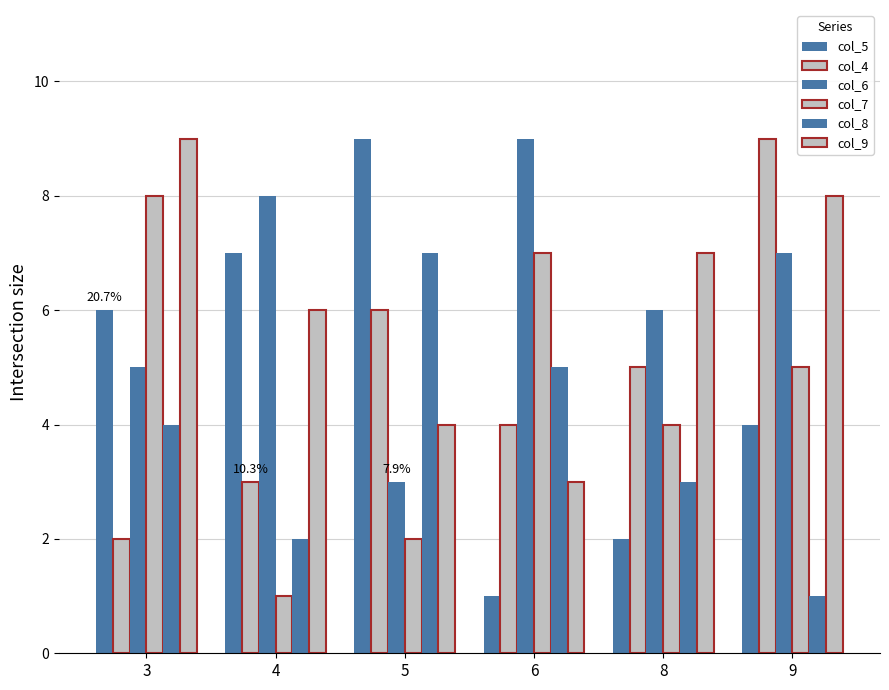

Which series has the widest spread of values?

col_5